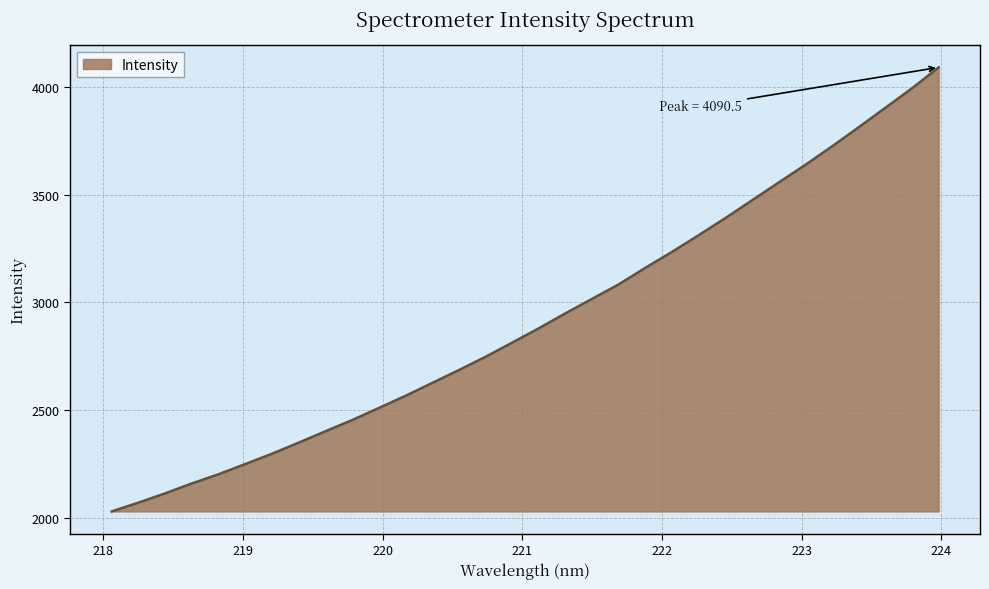

What is the greatest value displayed?

4090.5